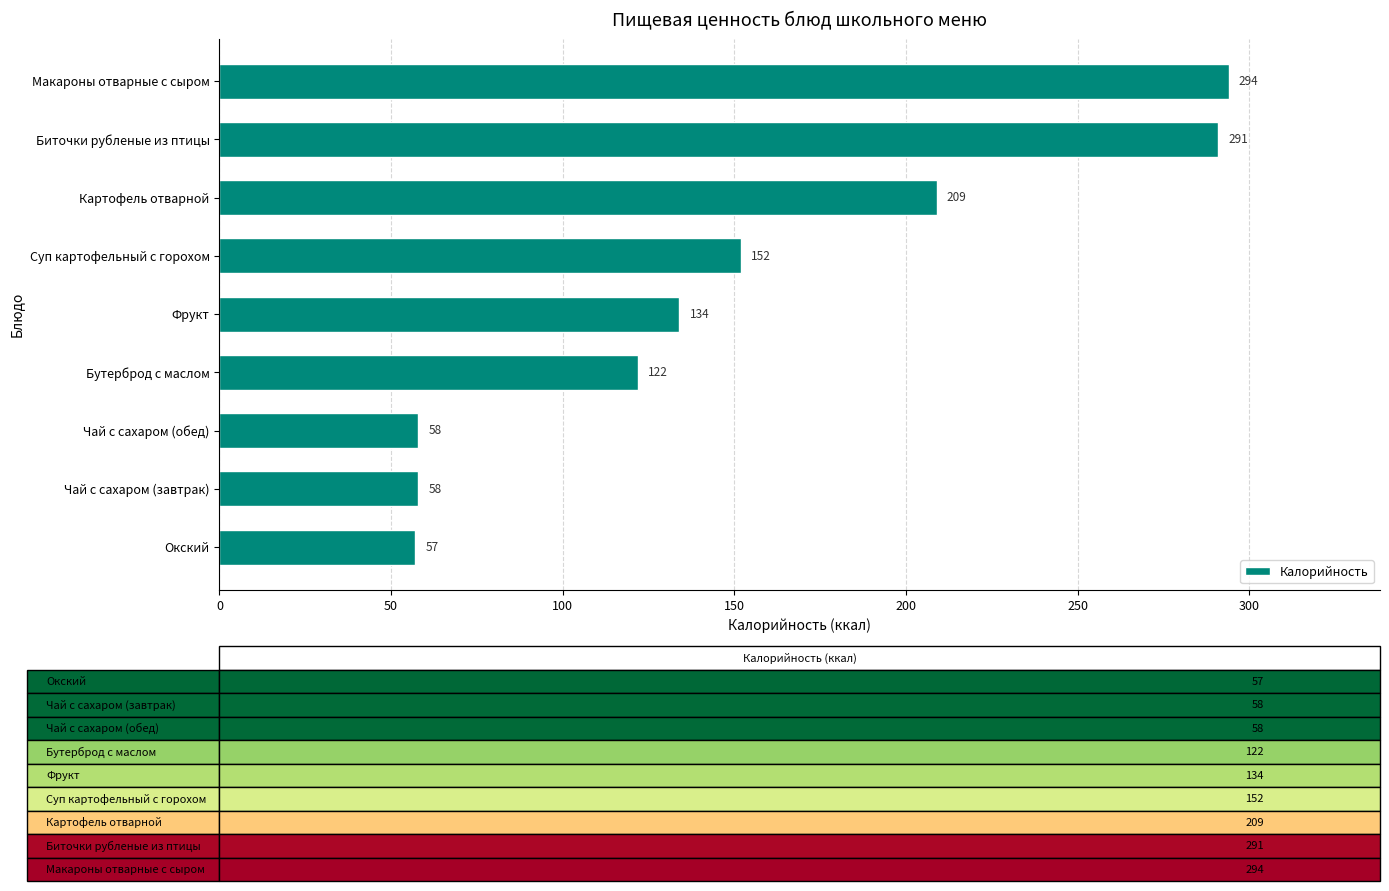

Reading bottom to top, what are all the values shown in this chart?

Окский=57	Чай с сахаром (завтрак)=58	Чай с сахаром (обед)=58	Бутерброд с маслом=122	Фрукт=134	Суп картофельный с горохом=152	Картофель отварной=209	Биточки рубленые из птицы=291	Макароны отварные с сыром=294